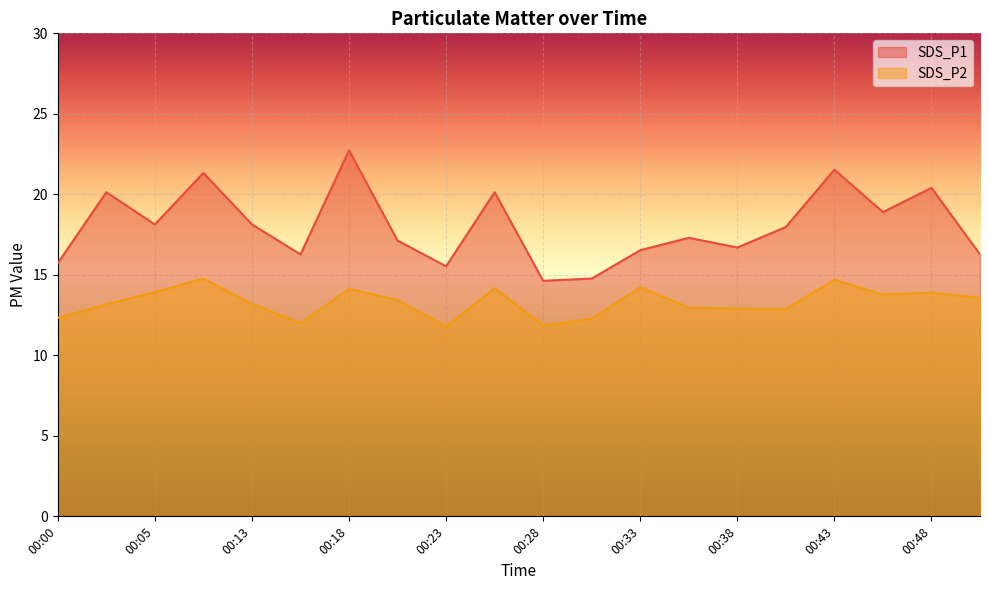

Which series has the widest spread of values?

SDS_P1